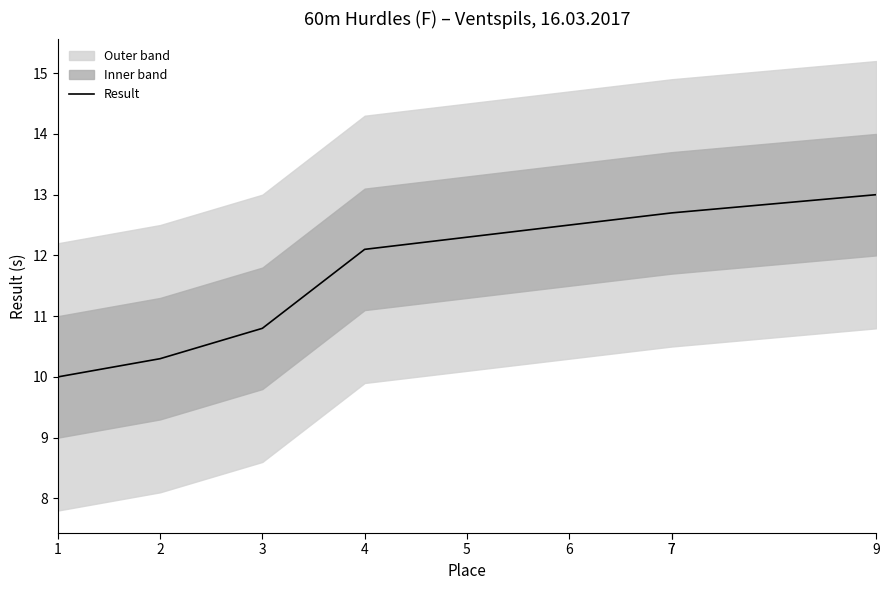

The chart shows a value of 8.4 at 5. True or false?

False